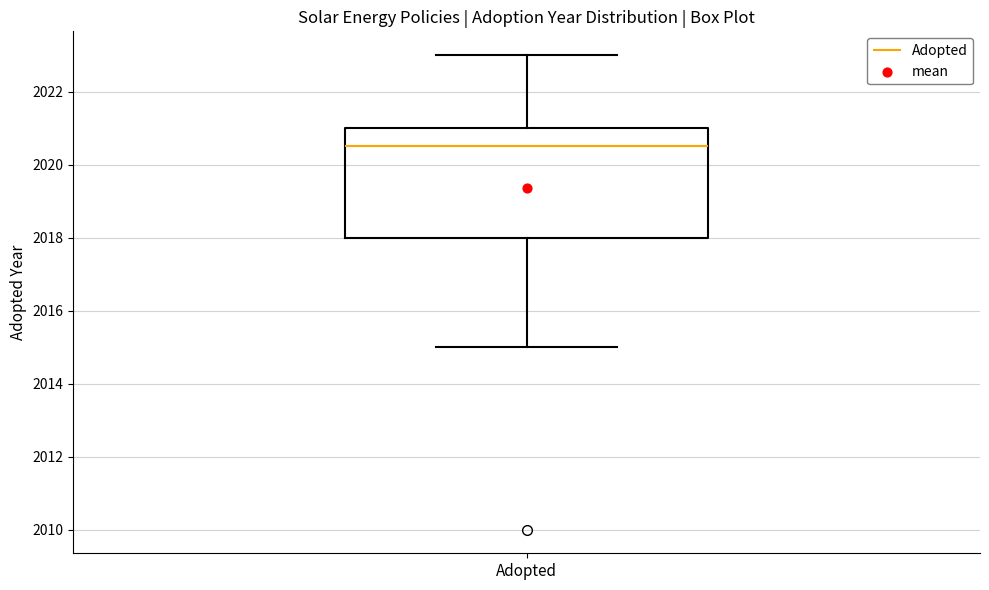

Where does the lower whisker of the box for Adopted end on the y-axis? The values are not printed on the chart, so give them approximately, as read against the axis.

2015.0